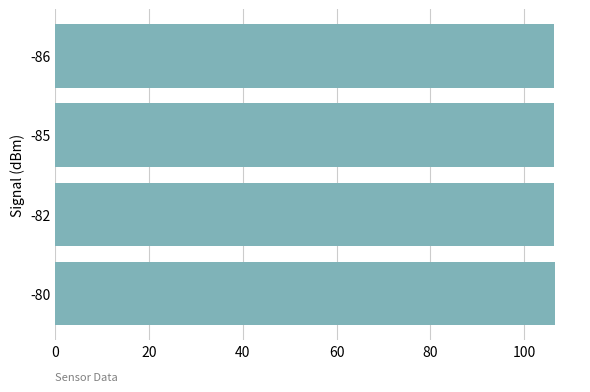

What is the smallest value displayed?

106.3